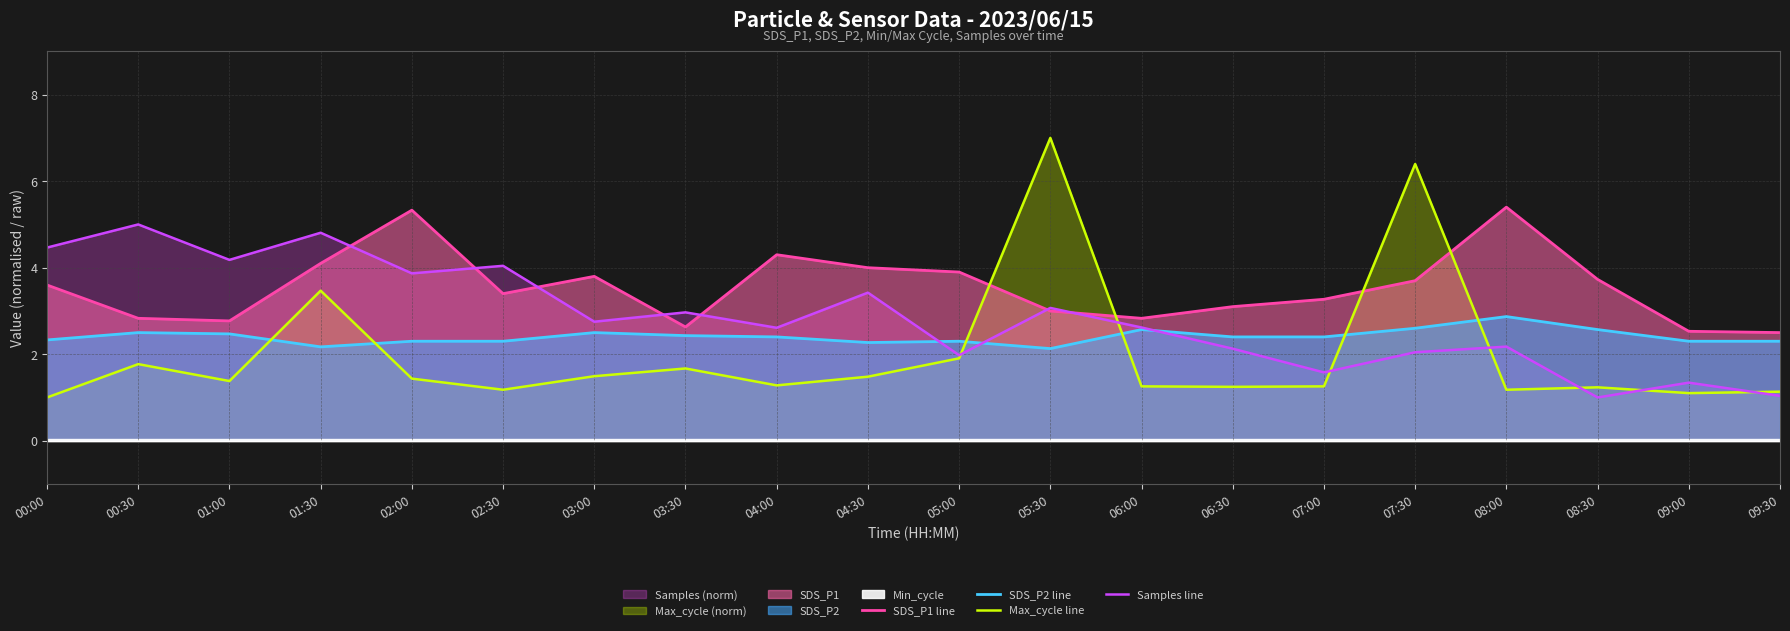

What is the label of the 8th point from the left?

03:30